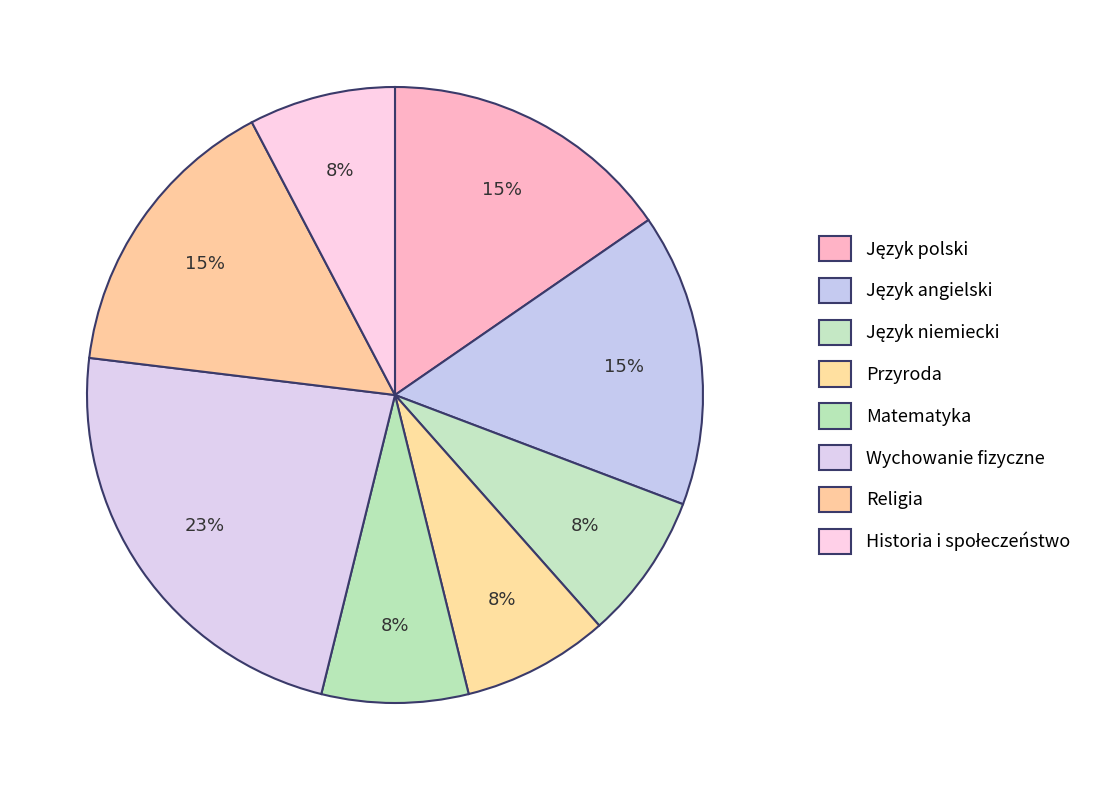

What percentage is NOT represented by Język polski?

84.6%